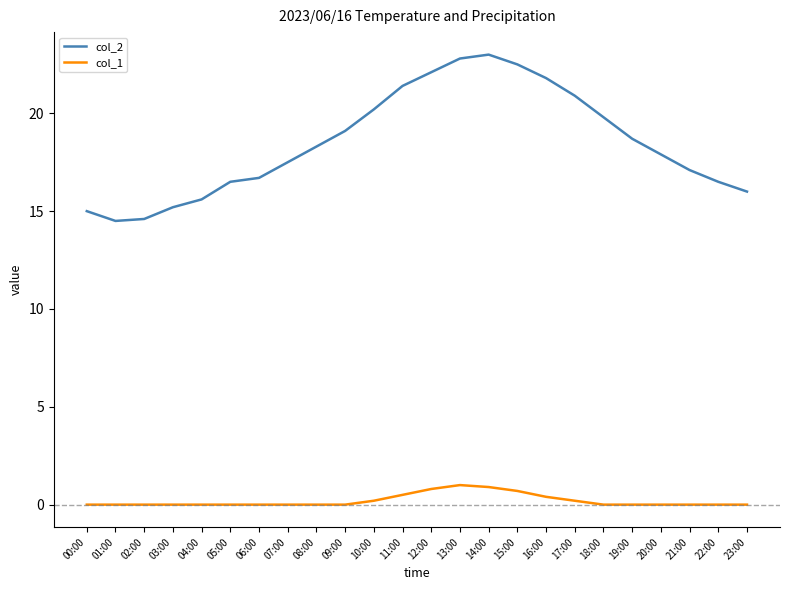

What is the highest value of the col_2 series?

23.0